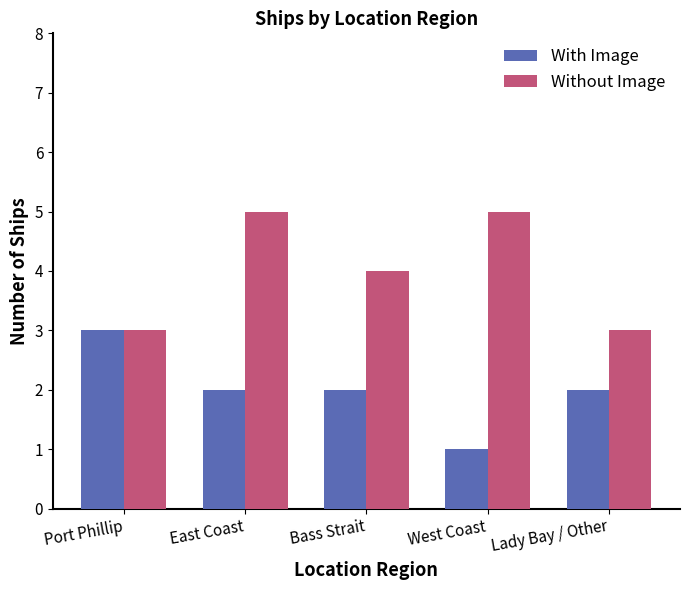

What are all the series names shown in the legend?

With Image, Without Image